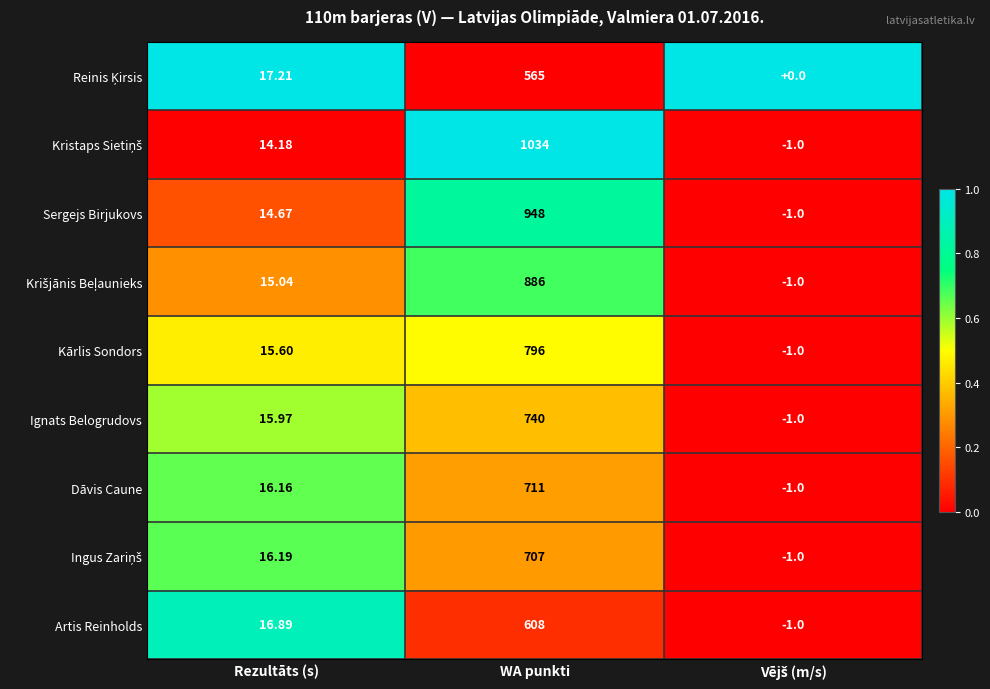

At which category does the chart reach its peak across all series?

WA punkti